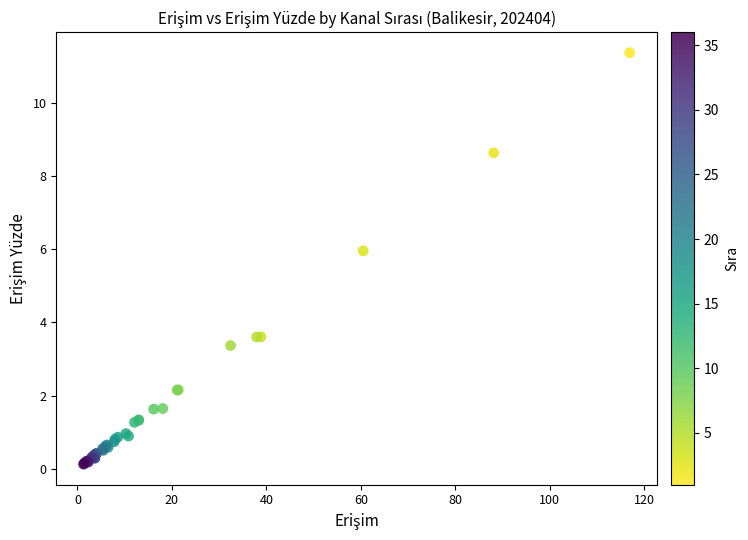

What Y value in the scatter plot is closest to 5?

6.0